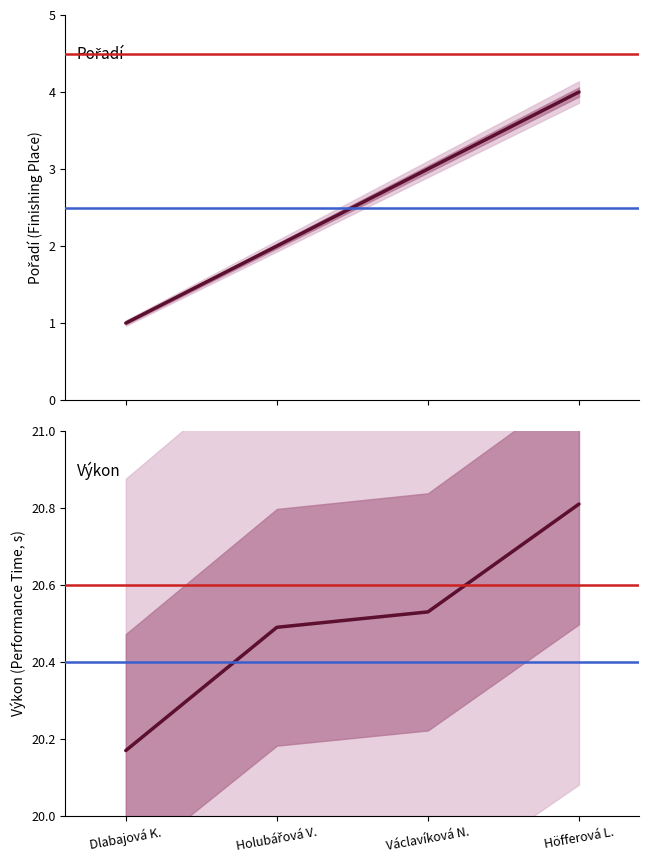

What is the value of the Výkon point at the 4th from the left?

20.8